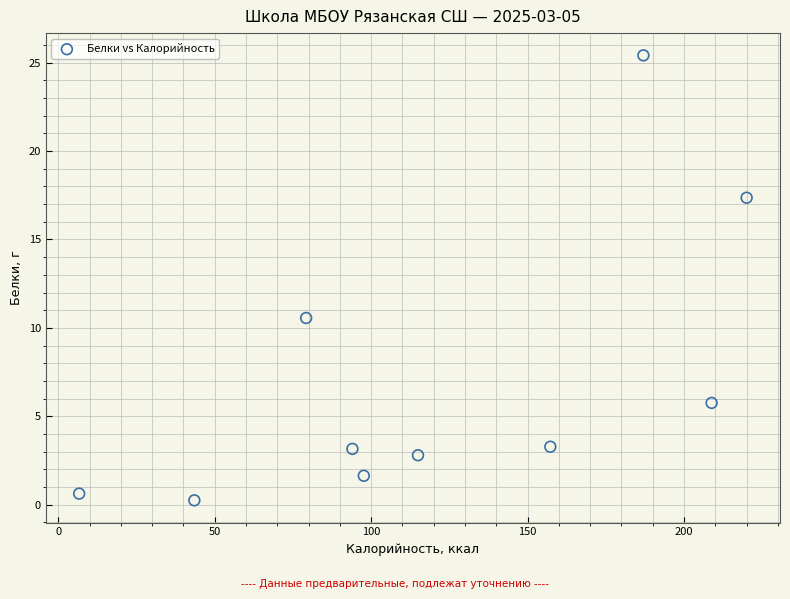

What Y value in the scatter plot is closest to 12?

10.6